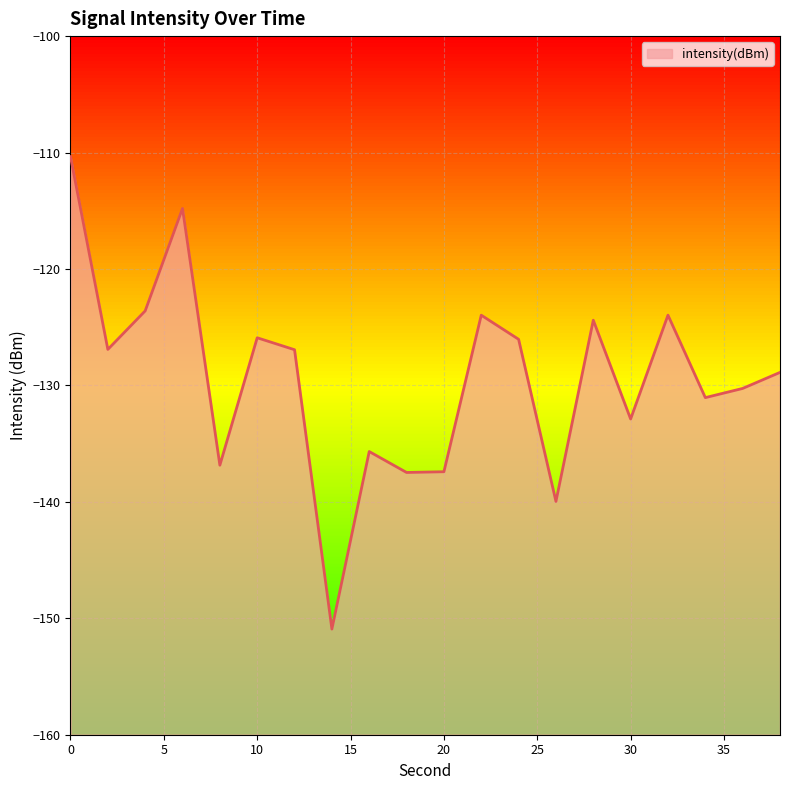

What is the value of the 12th point from the left?

-124.0